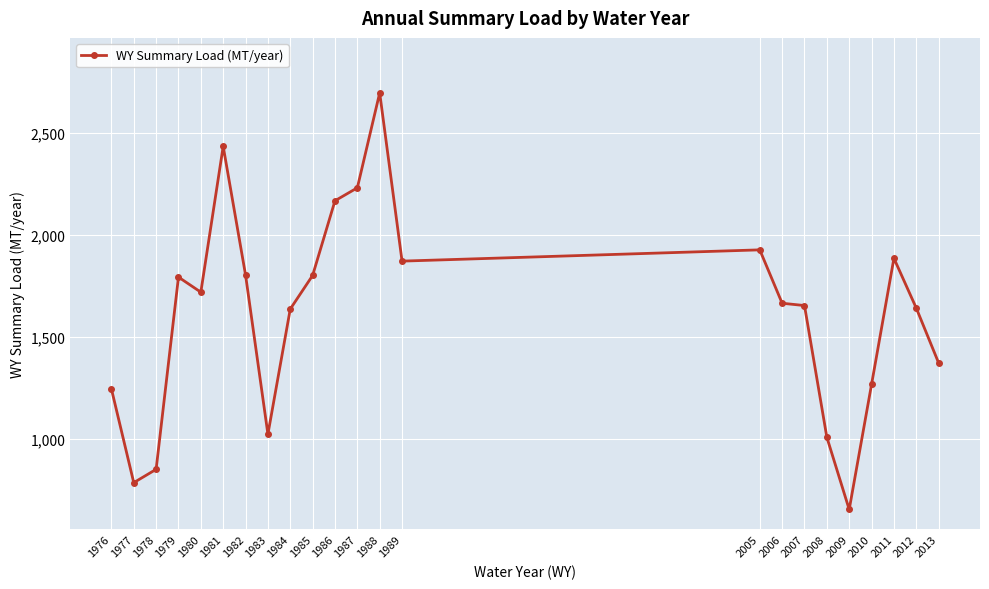

What is the greatest value displayed?

2695.4